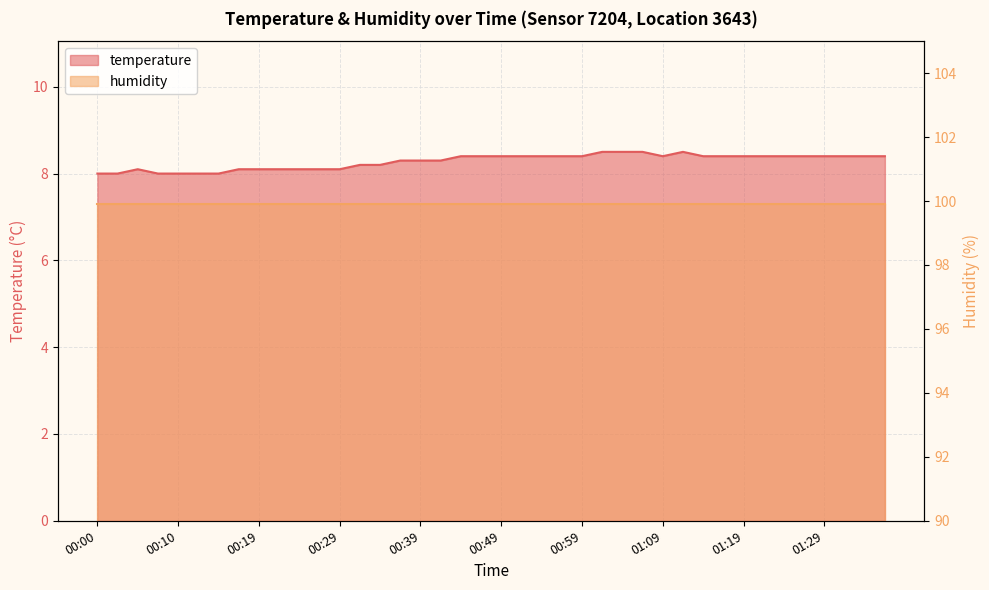

Is it true that the value at 00:57 is 8.4?

True